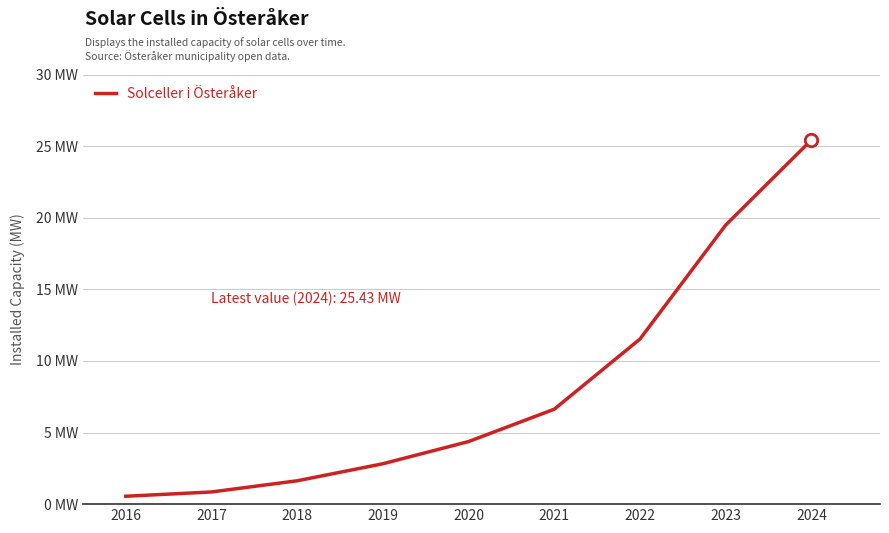

Is this an area chart (filled region under the line)?

No